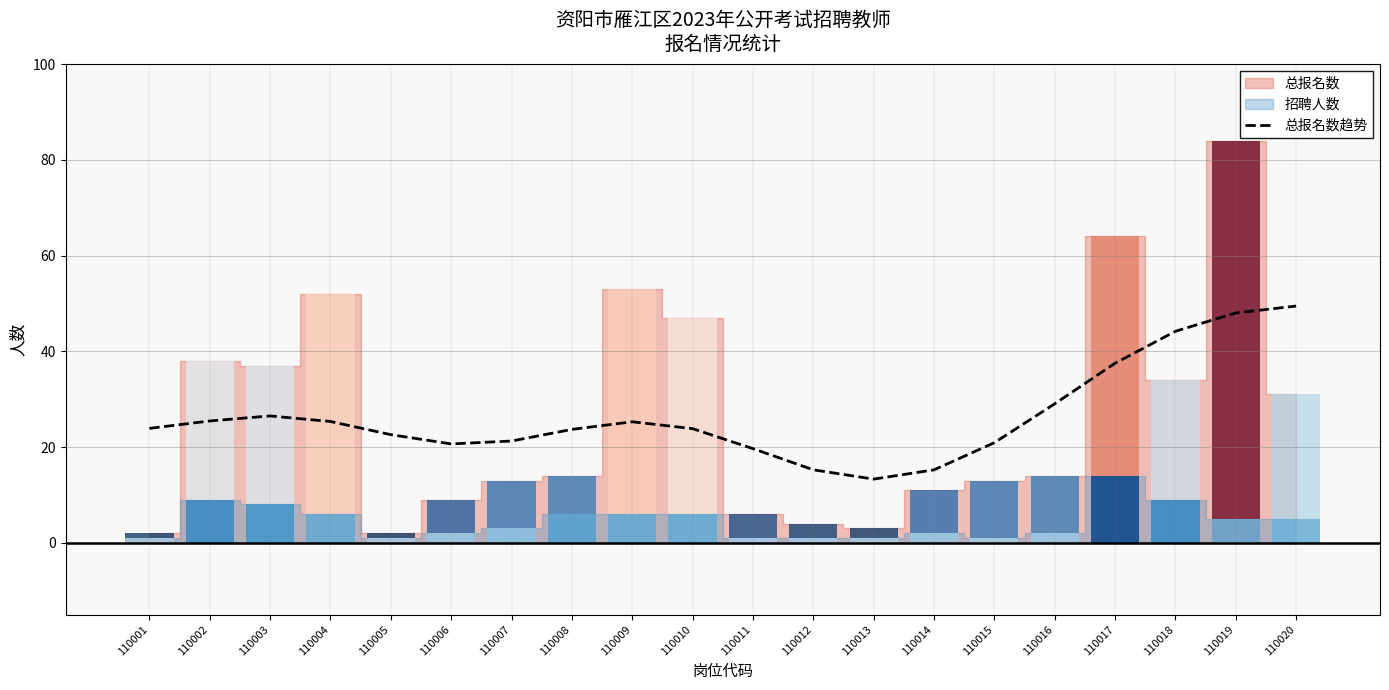

At which label does the data first exceed 23?

110001